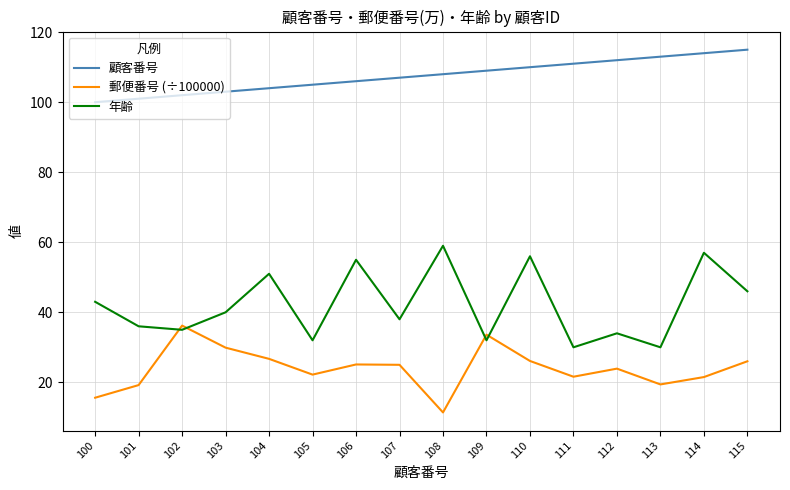

At which category does 郵便番号 (÷100000) reach its first local valley?

105